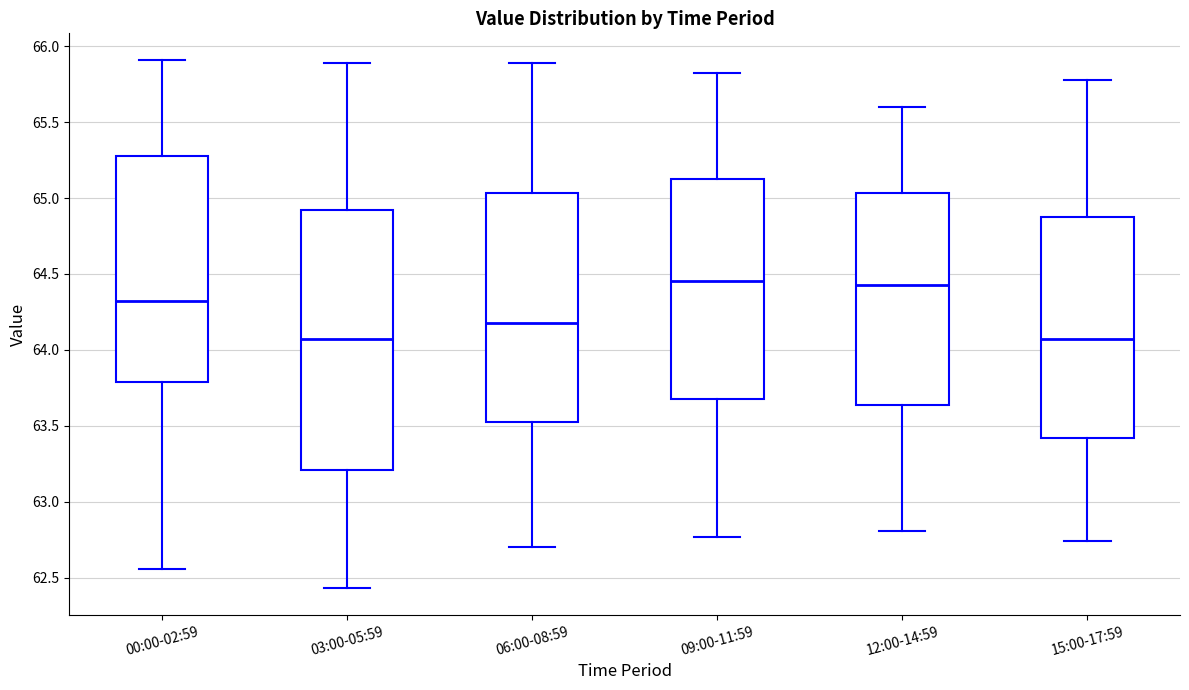

Where does the upper whisker of the box for 06:00-08:59 end on the y-axis? The values are not printed on the chart, so give them approximately, as read against the axis.

65.90